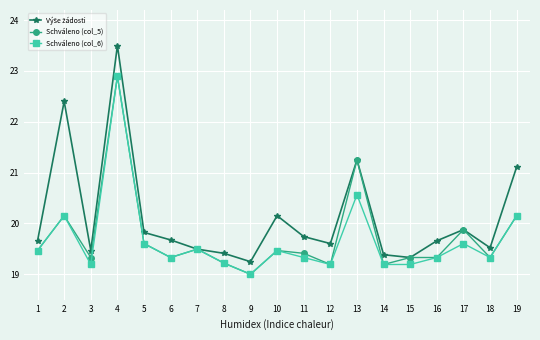

At which label does Schváleno (col_5) reach its minimum?

9